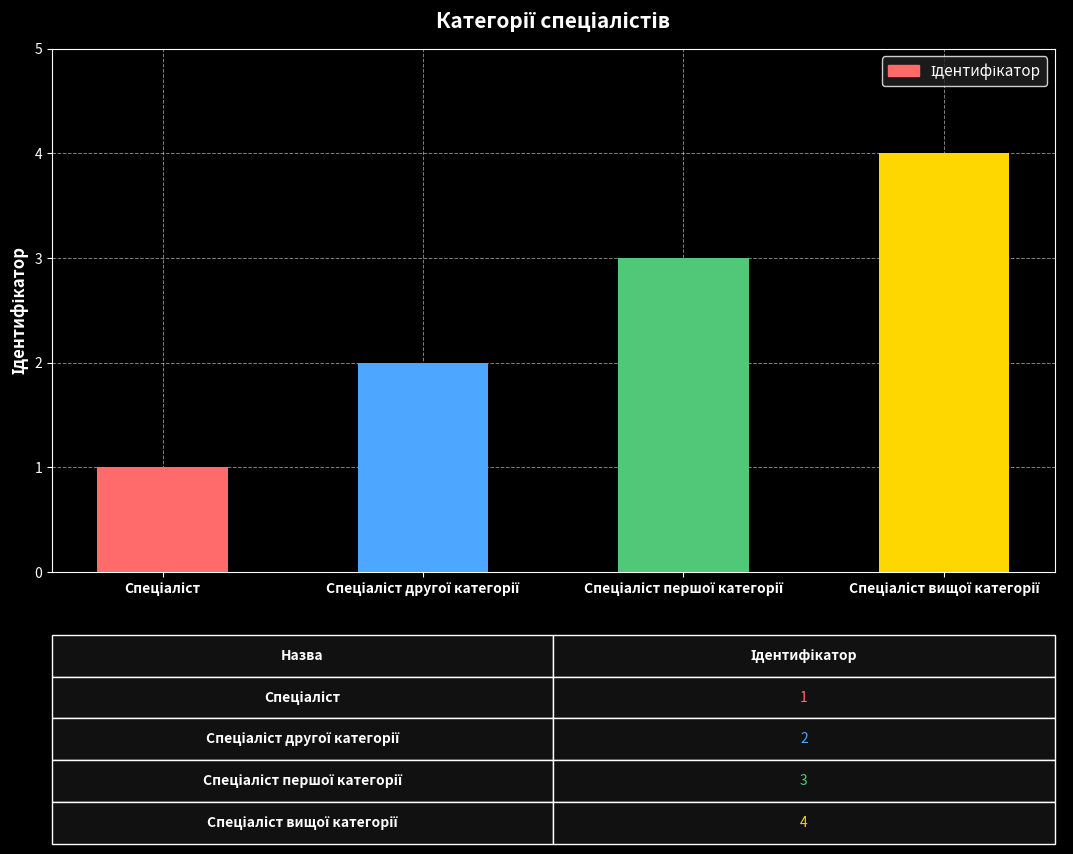

What is the sum of all values?

10